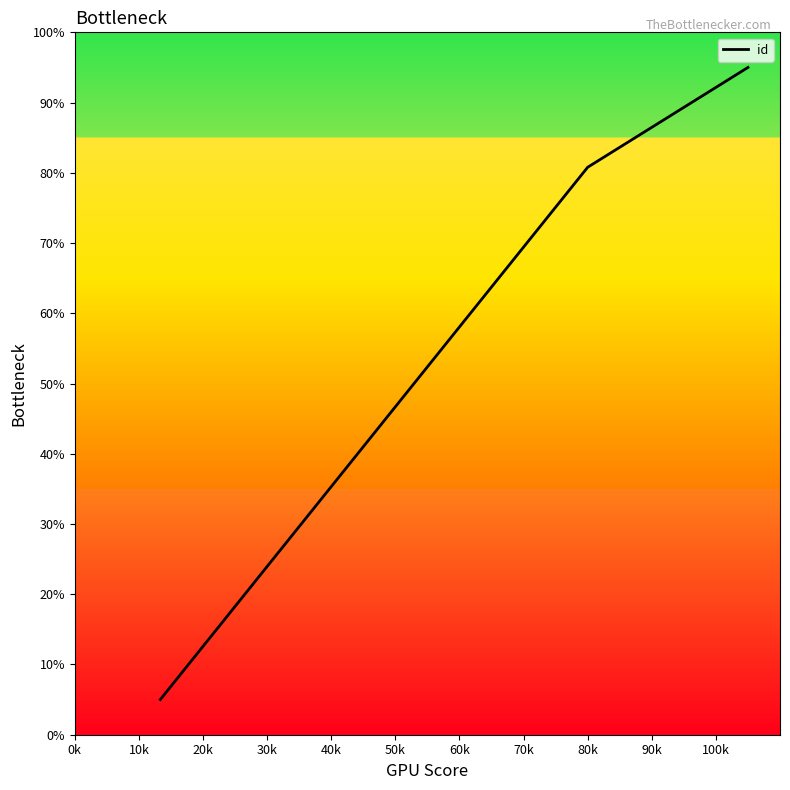

What is the greatest value displayed?

95.0